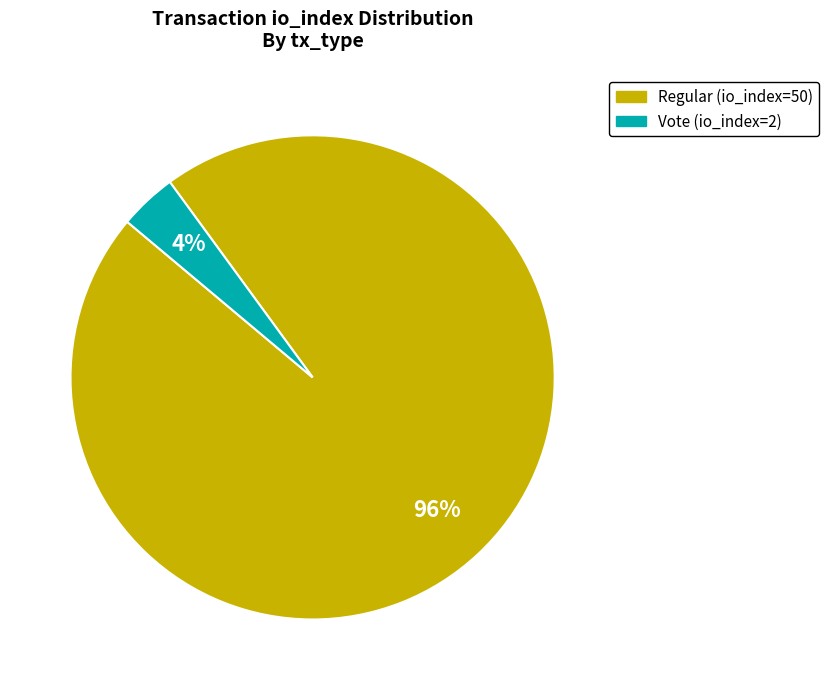

To the nearest percent, what percentage of the pie is Regular (io_index=50)?

96%